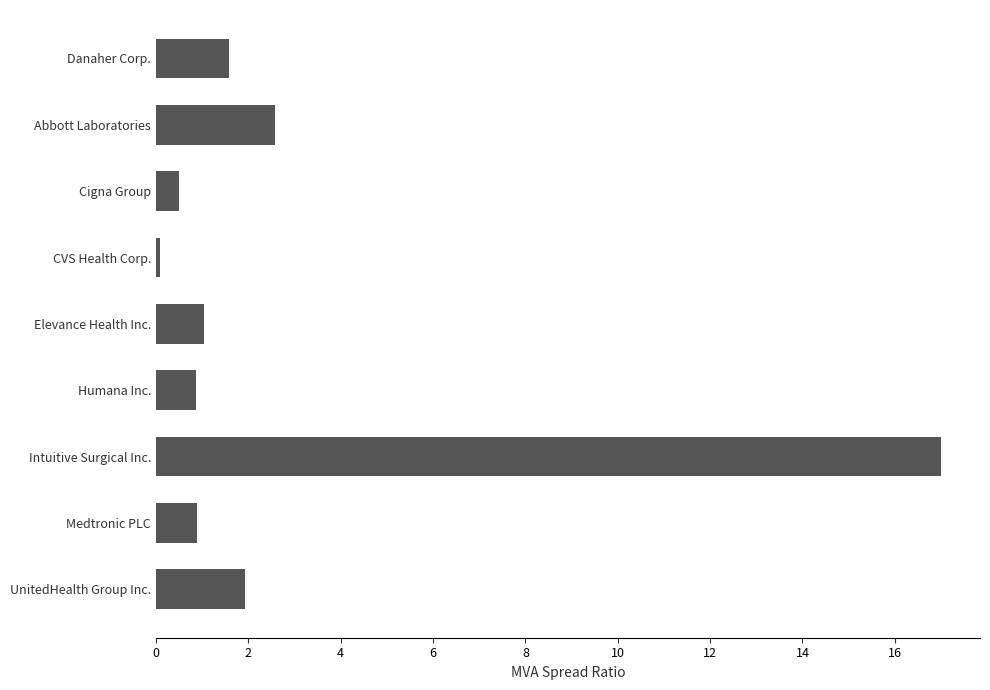

How many distinct data groups are displayed?

1